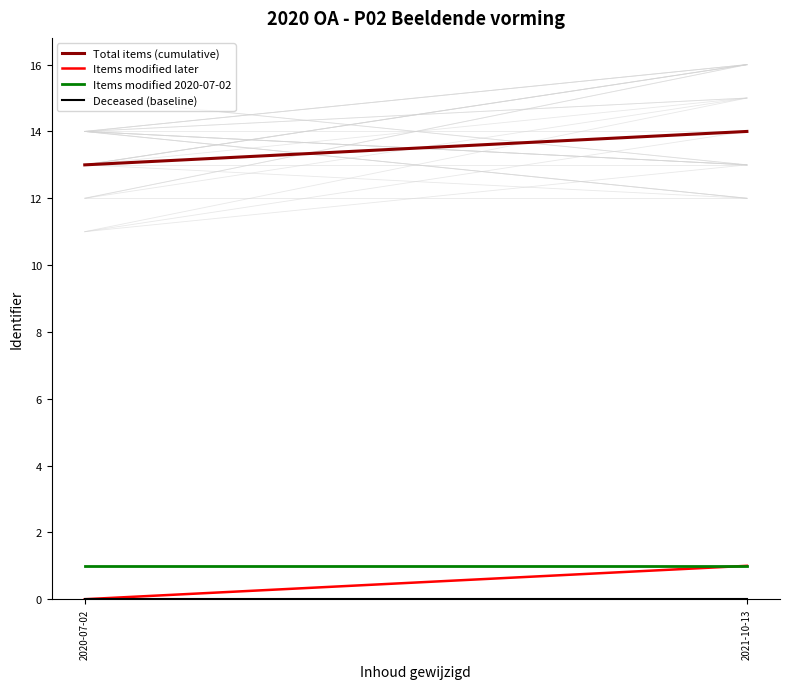

Is it true that Items modified later equals 1 at 2021-10-13?

True